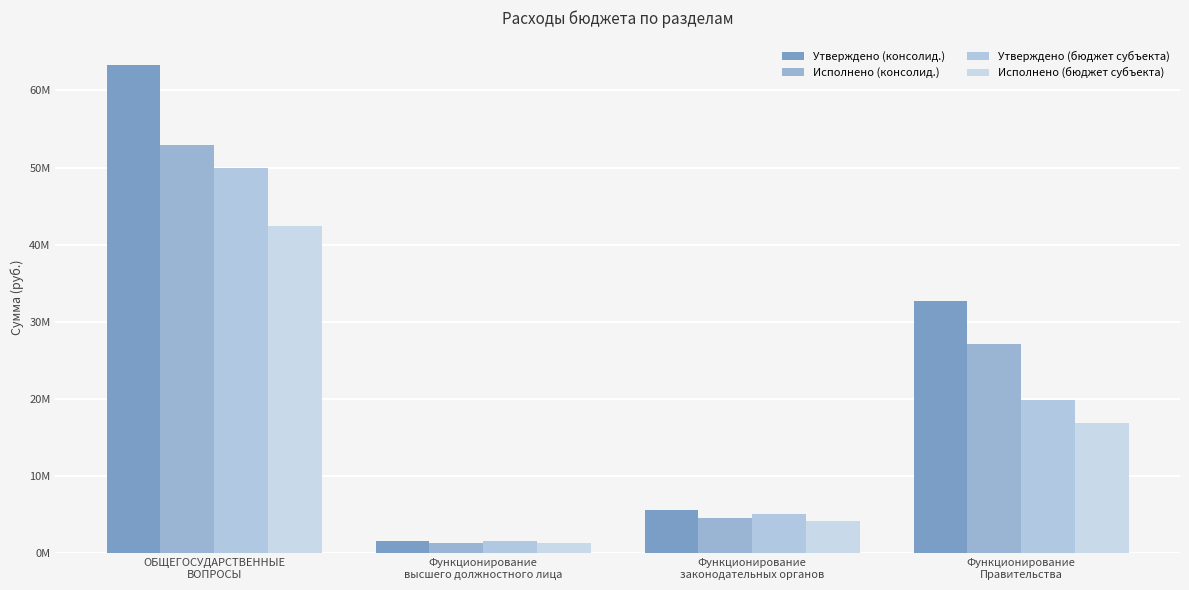

What position from the right is Функционирование
высшего должностного лица?

3